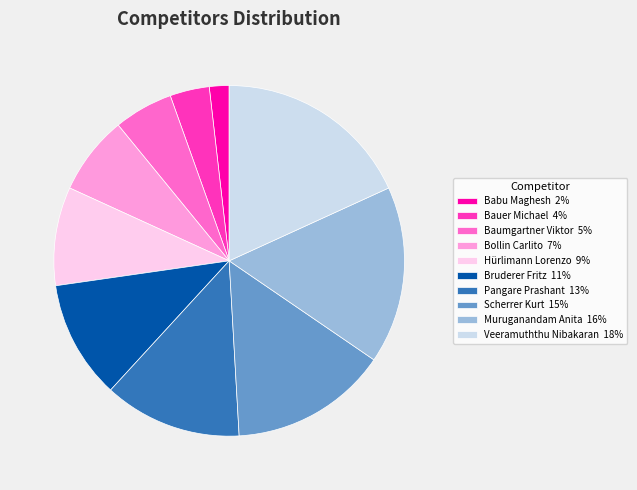

Is there any slice that represents more than half of the pie?

No